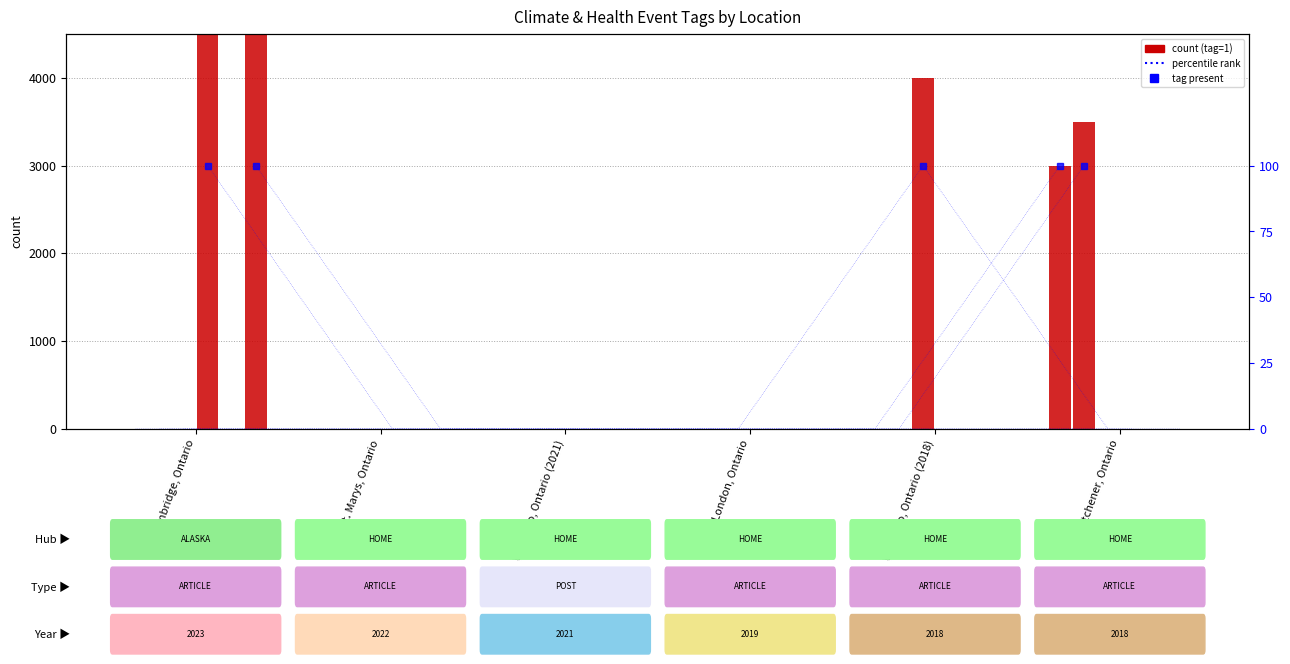

At which category does the chart reach its minimum across all series?

Cambridge, Ontario